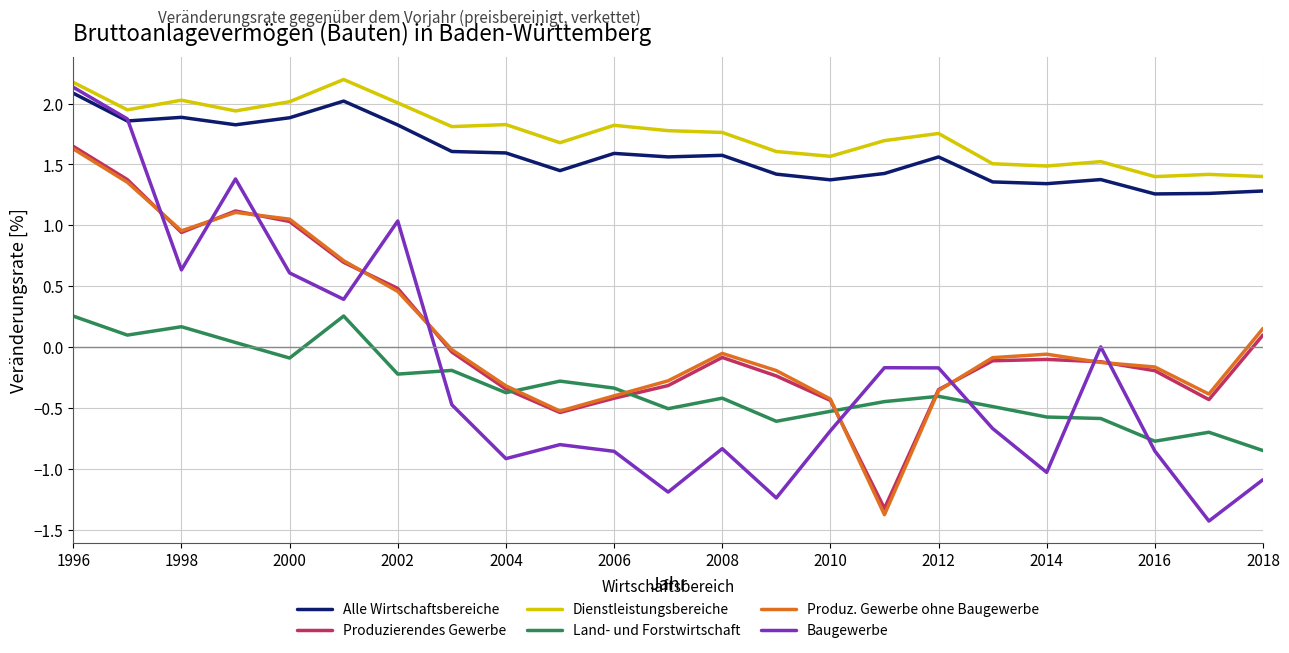

What is the sum of all Land- und Forstwirtschaft values?

-7.5